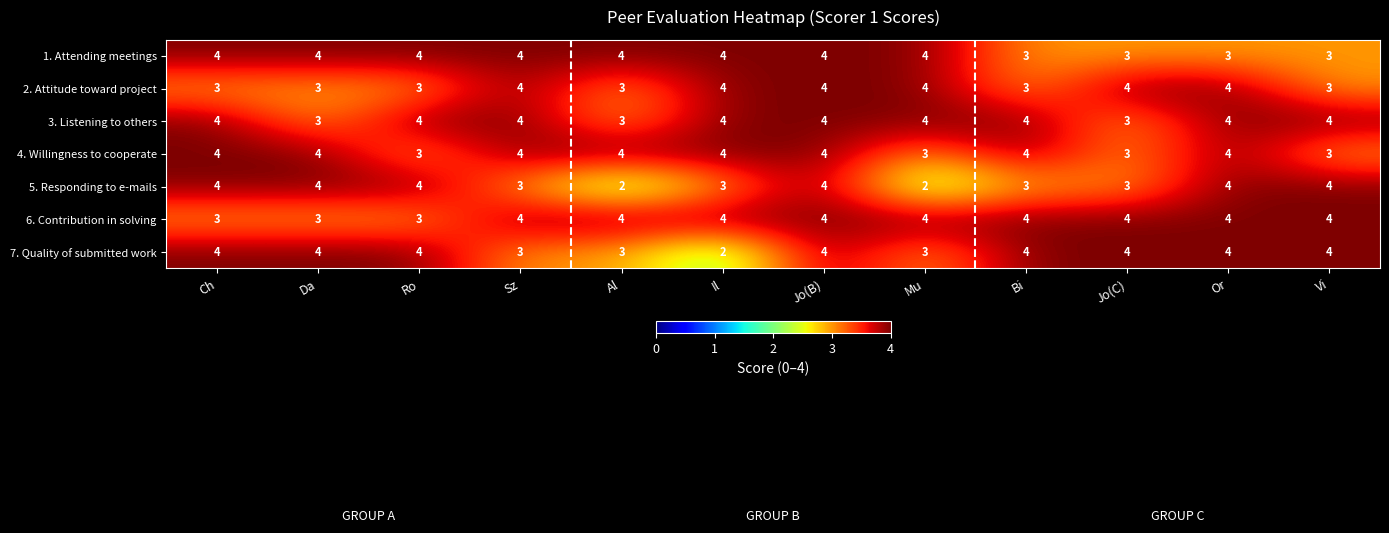

What is the spread (max minus min) of values at Da?

1